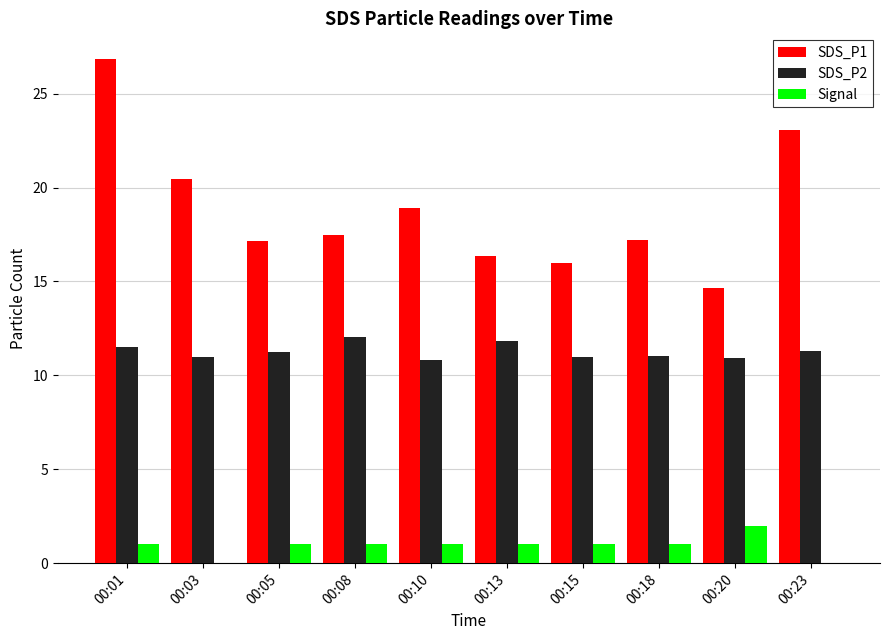

How many series are shown in this chart?

3